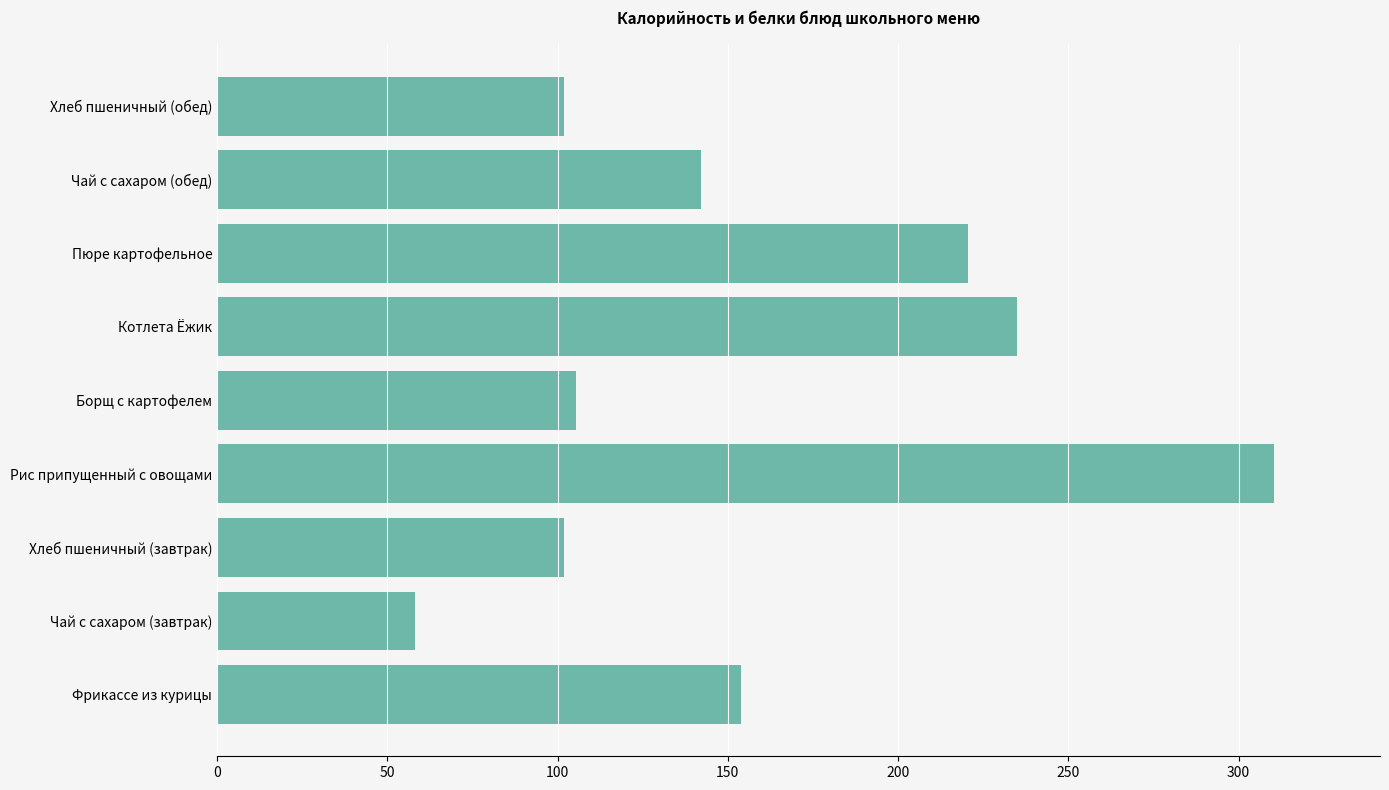

What is the sum of all values?

1429.2